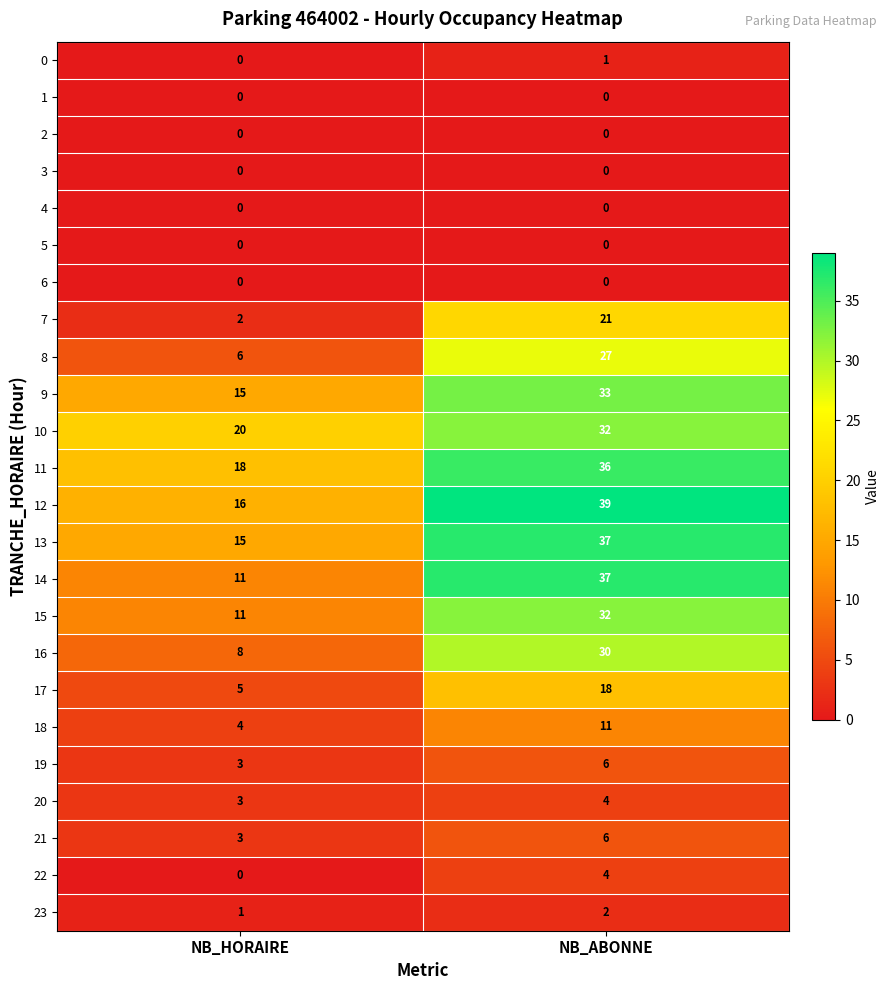

Which category has the lowest value in the 0 series?

NB_HORAIRE